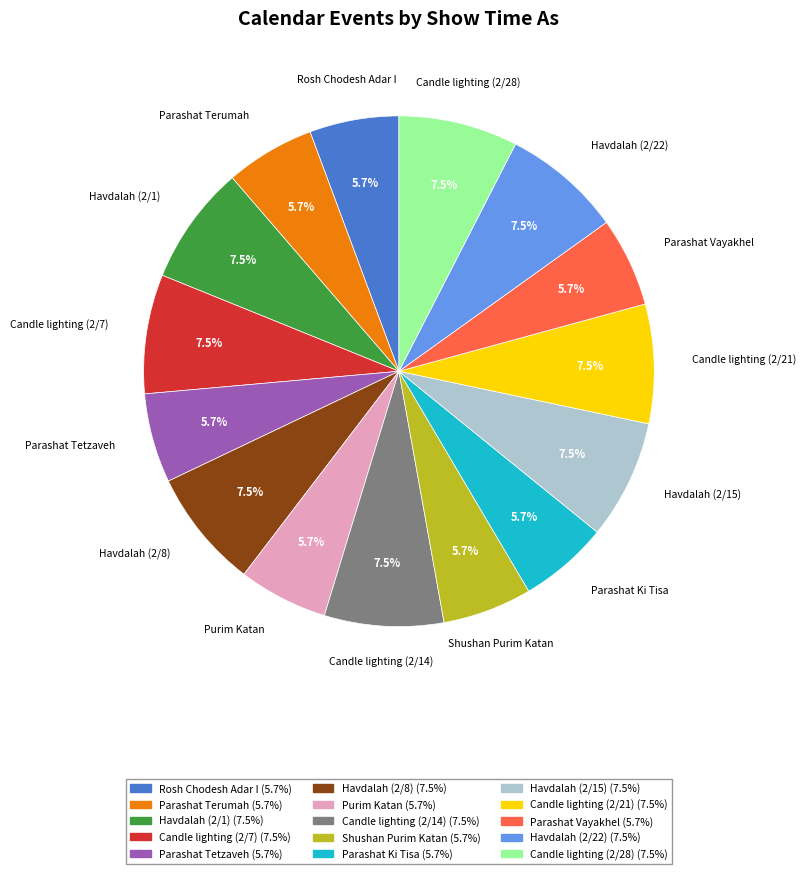

Count the number of slices in the pie.

15